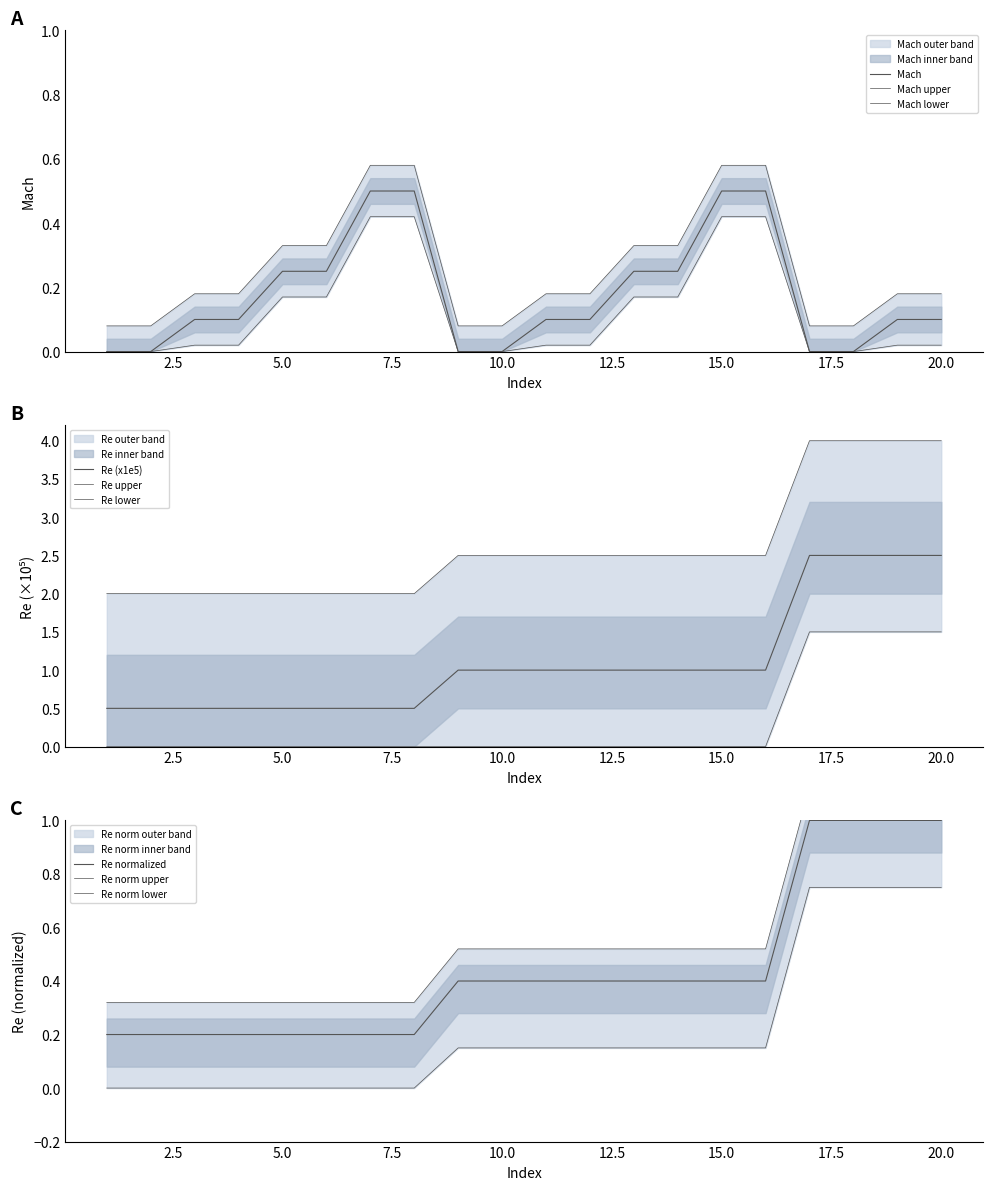

At which label does Mach reach its peak?

7